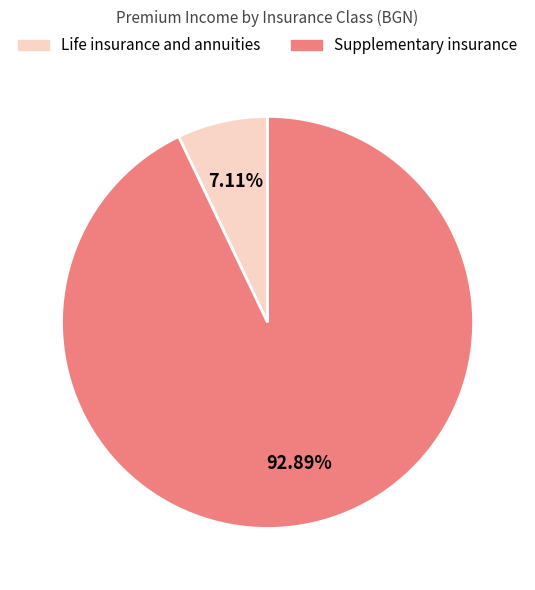

How many slices are in this pie chart?

2